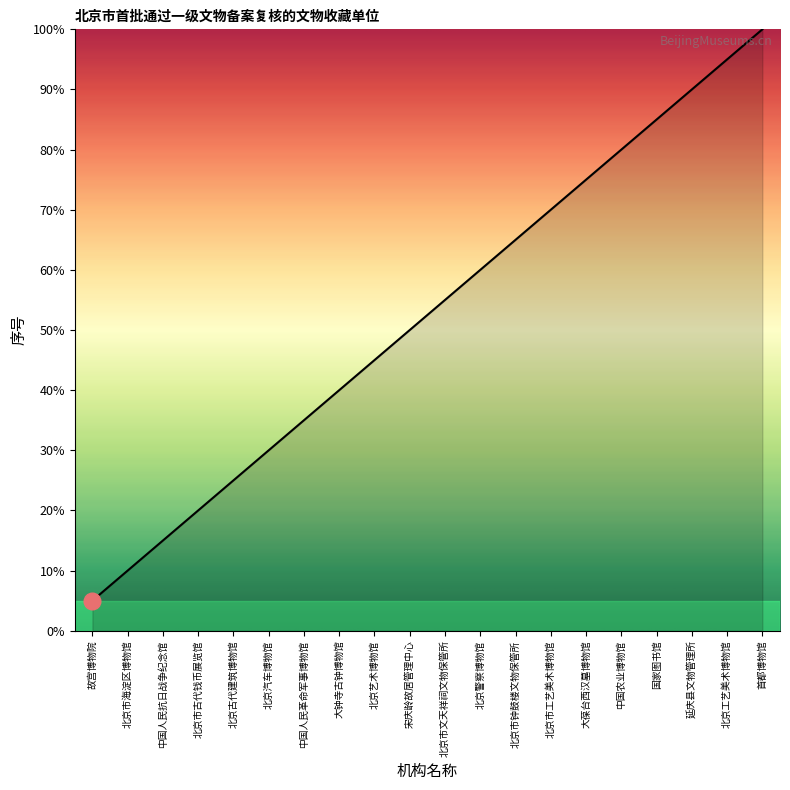

What is the minimum value shown in the chart?

5.0